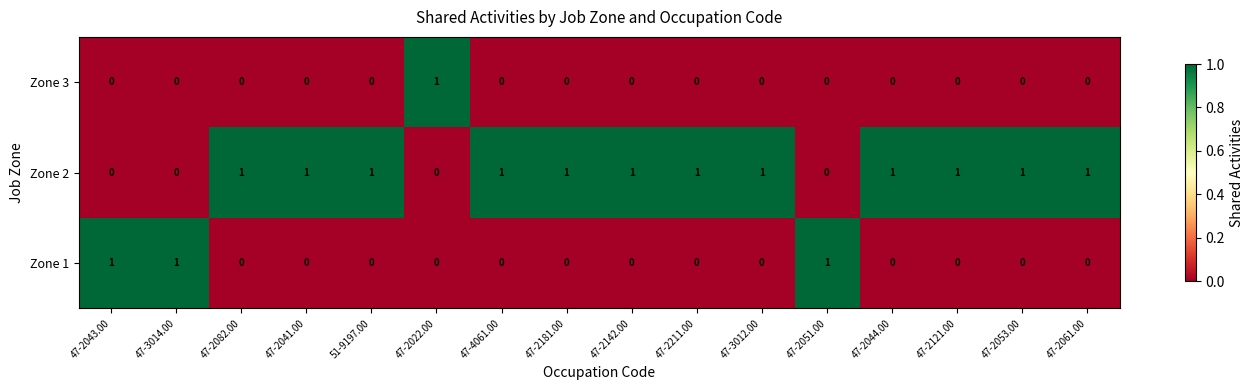

Rank the series by their average value, from highest to lowest.

Zone 2, Zone 1, Zone 3